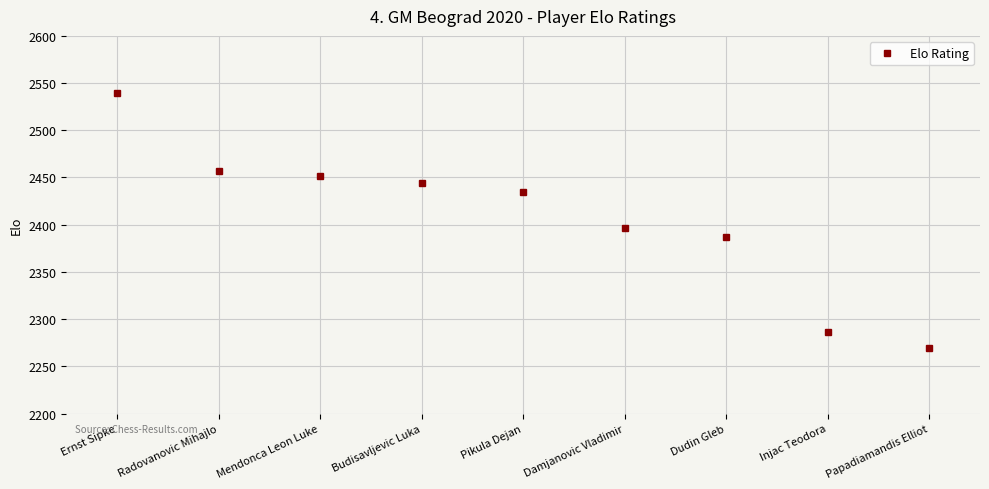

The value at Injac Teodora is 3406. True or false?

False